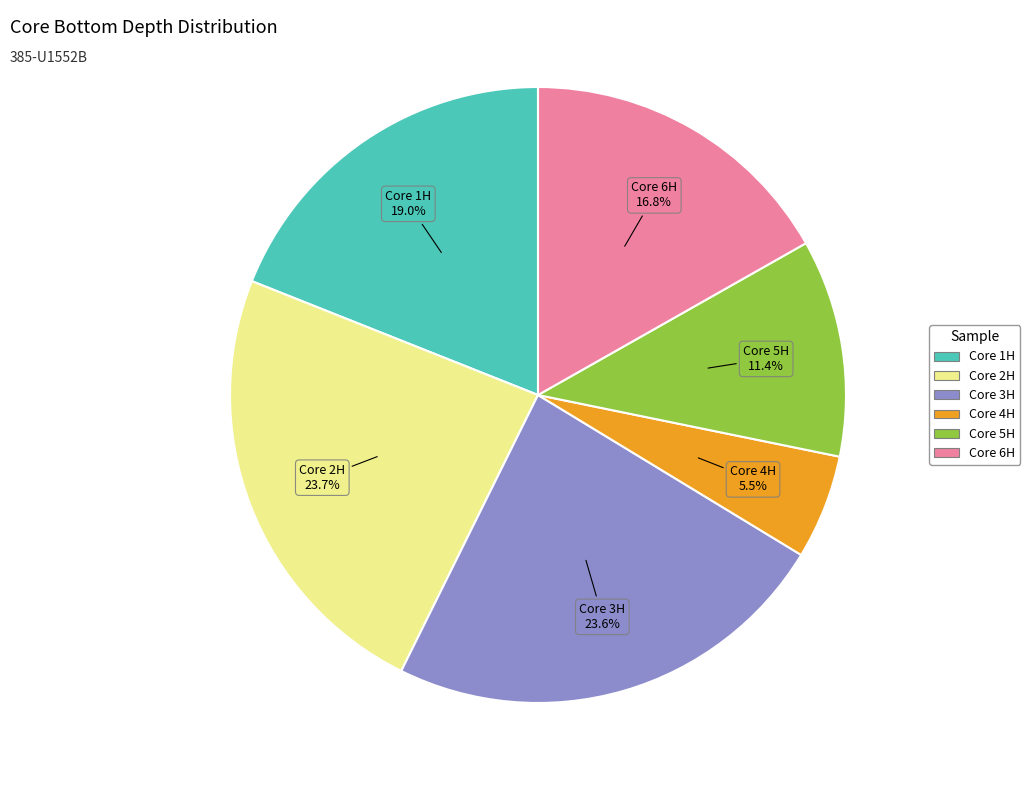

Is there a majority slice in this chart?

No